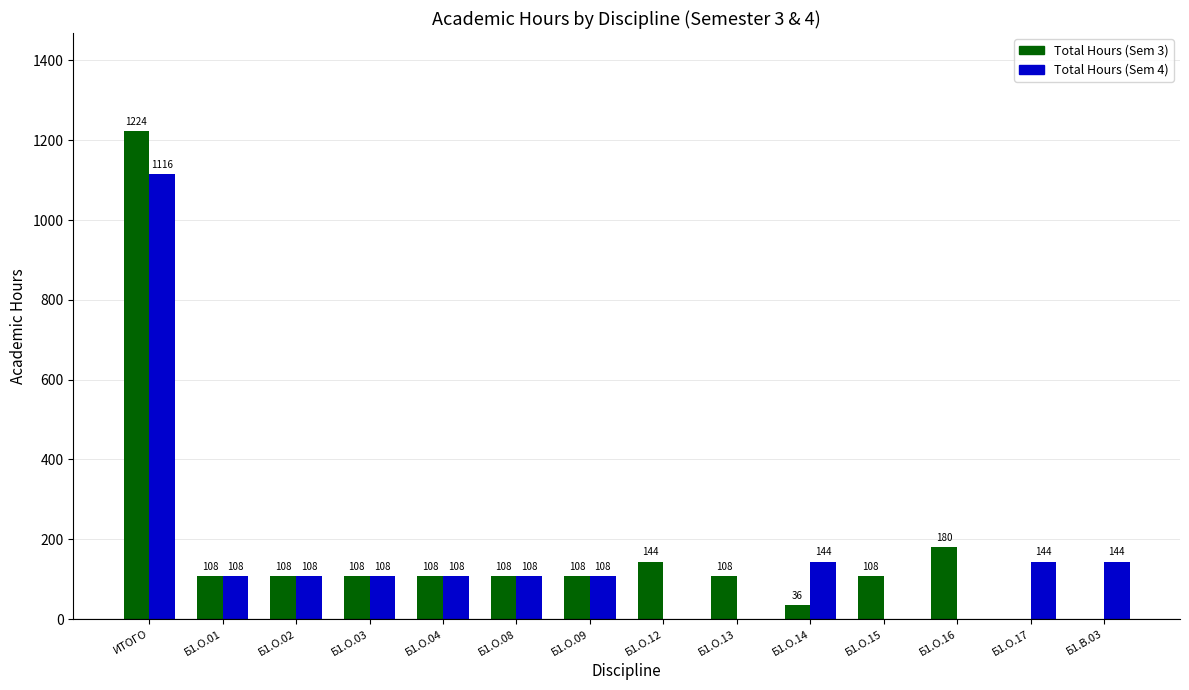

Between Б1.О.03 and Б1.О.12, which series saw the biggest shift?

Total Hours (Sem 4)